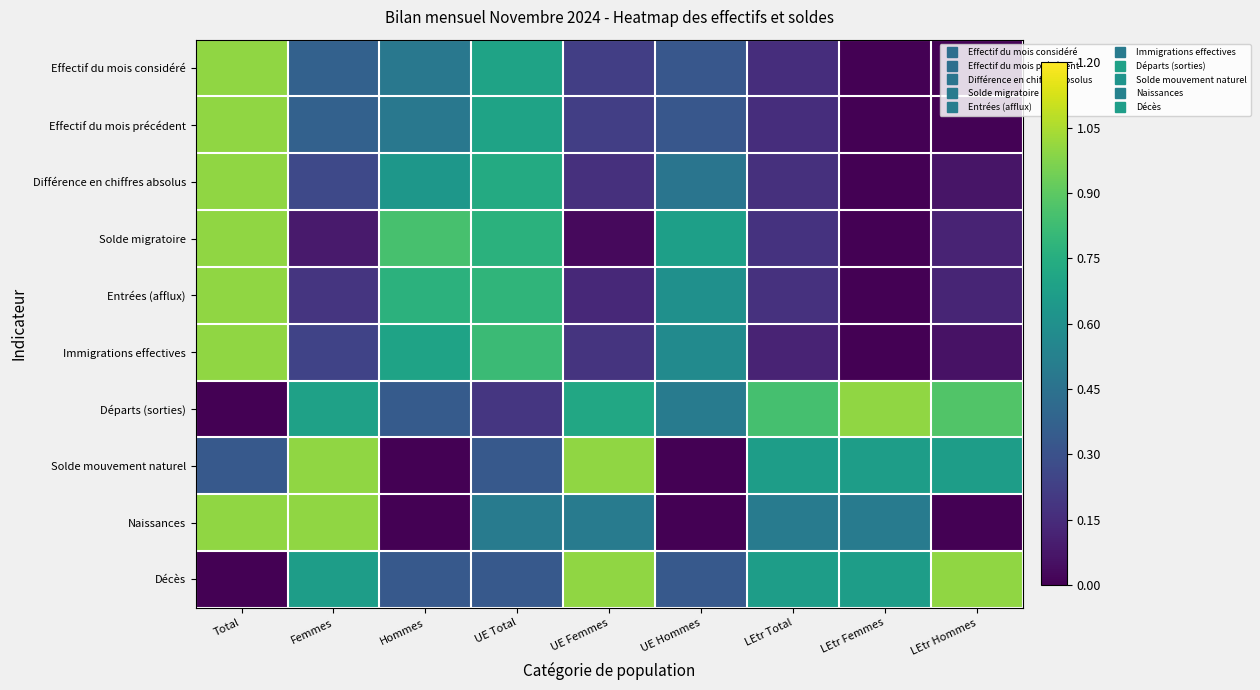

Reading right to left, list all the values displayed in this chart.

Effectif du mois considéré: LEtr Hommes=0.0	LEtr Femmes=0.0	LEtr Total=0.2	UE Hommes=0.3	UE Femmes=0.2	UE Total=0.7	Hommes=0.5	Femmes=0.4	Total=1.0
Effectif du mois précédent: LEtr Hommes=0.0	LEtr Femmes=0.0	LEtr Total=0.2	UE Hommes=0.3	UE Femmes=0.2	UE Total=0.7	Hommes=0.5	Femmes=0.4	Total=1.0
Différence en chiffres absolus: LEtr Hommes=0.1	LEtr Femmes=0.0	LEtr Total=0.2	UE Hommes=0.5	UE Femmes=0.2	UE Total=0.7	Hommes=0.6	Femmes=0.3	Total=1.0
Solde migratoire: LEtr Hommes=0.1	LEtr Femmes=0.0	LEtr Total=0.2	UE Hommes=0.7	UE Femmes=0.0	UE Total=0.8	Hommes=0.9	Femmes=0.1	Total=1.0
Entrées (afflux): LEtr Hommes=0.1	LEtr Femmes=0.0	LEtr Total=0.2	UE Hommes=0.6	UE Femmes=0.1	UE Total=0.8	Hommes=0.8	Femmes=0.2	Total=1.0
Immigrations effectives: LEtr Hommes=0.1	LEtr Femmes=0.0	LEtr Total=0.1	UE Hommes=0.6	UE Femmes=0.2	UE Total=0.8	Hommes=0.7	Femmes=0.2	Total=1.0
Départs (sorties): LEtr Hommes=0.9	LEtr Femmes=1.0	LEtr Total=0.8	UE Hommes=0.5	UE Femmes=0.7	UE Total=0.2	Hommes=0.3	Femmes=0.7	Total=0.0
Solde mouvement naturel: LEtr Hommes=0.7	LEtr Femmes=0.7	LEtr Total=0.7	UE Hommes=0.0	UE Femmes=1.0	UE Total=0.3	Hommes=0.0	Femmes=1.0	Total=0.3
Naissances: LEtr Hommes=0.0	LEtr Femmes=0.5	LEtr Total=0.5	UE Hommes=0.0	UE Femmes=0.5	UE Total=0.5	Hommes=0.0	Femmes=1.0	Total=1.0
Décès: LEtr Hommes=1.0	LEtr Femmes=0.7	LEtr Total=0.7	UE Hommes=0.3	UE Femmes=1.0	UE Total=0.3	Hommes=0.3	Femmes=0.7	Total=0.0